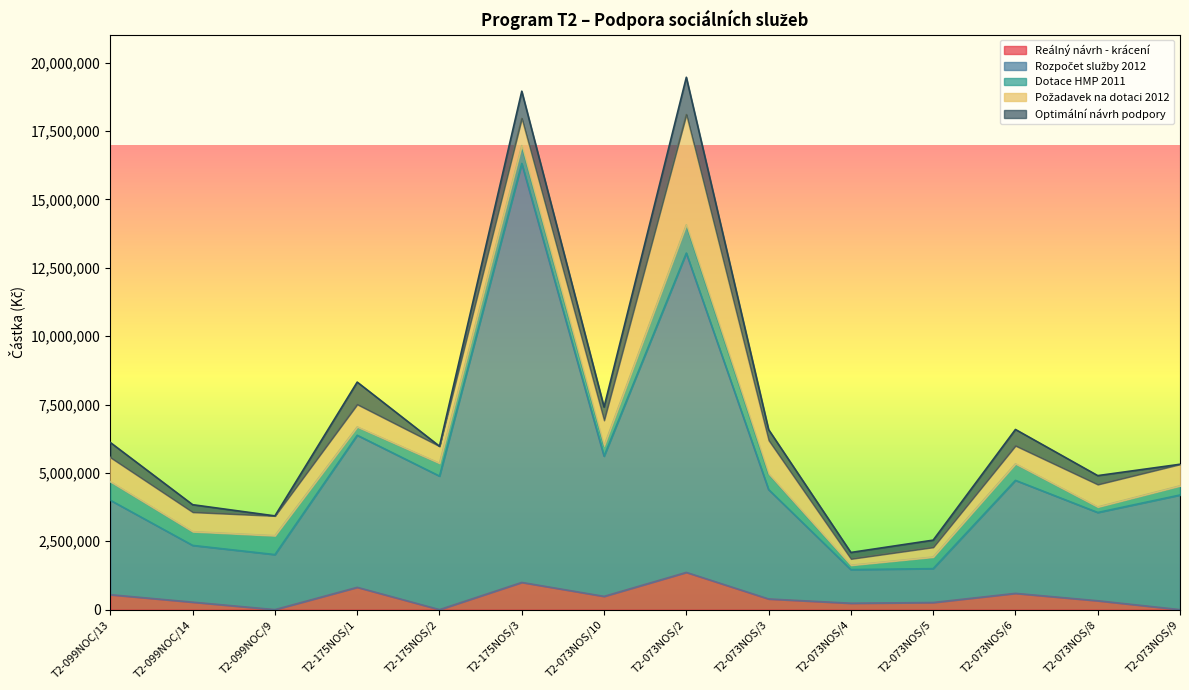

Is it true that Rozpočet služby 2012 equals 5128300 at T2-073NOS/10?

True